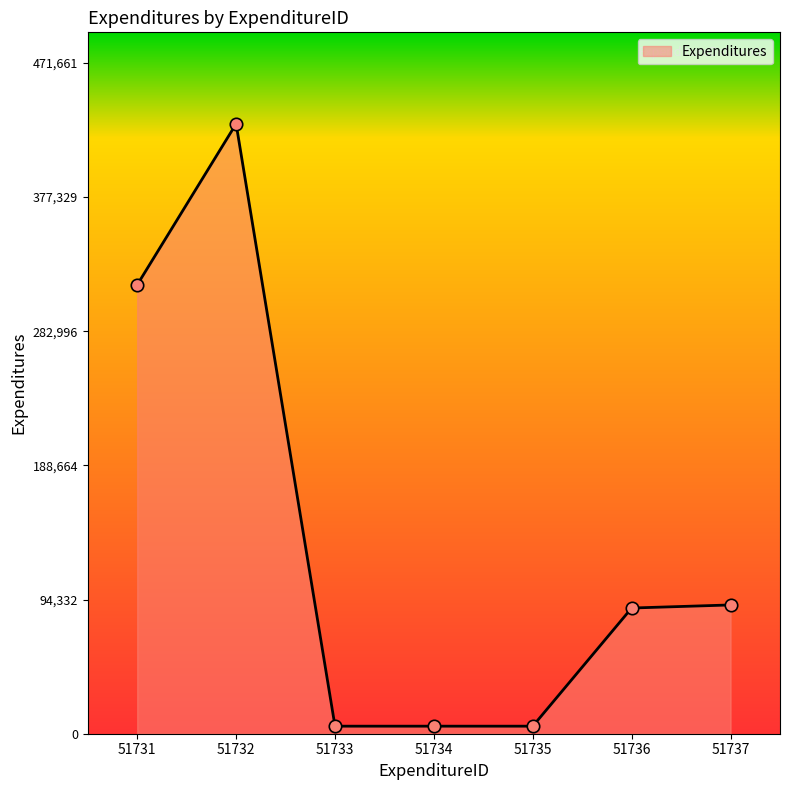

Which has a higher value, 51737 or 51735?

51737